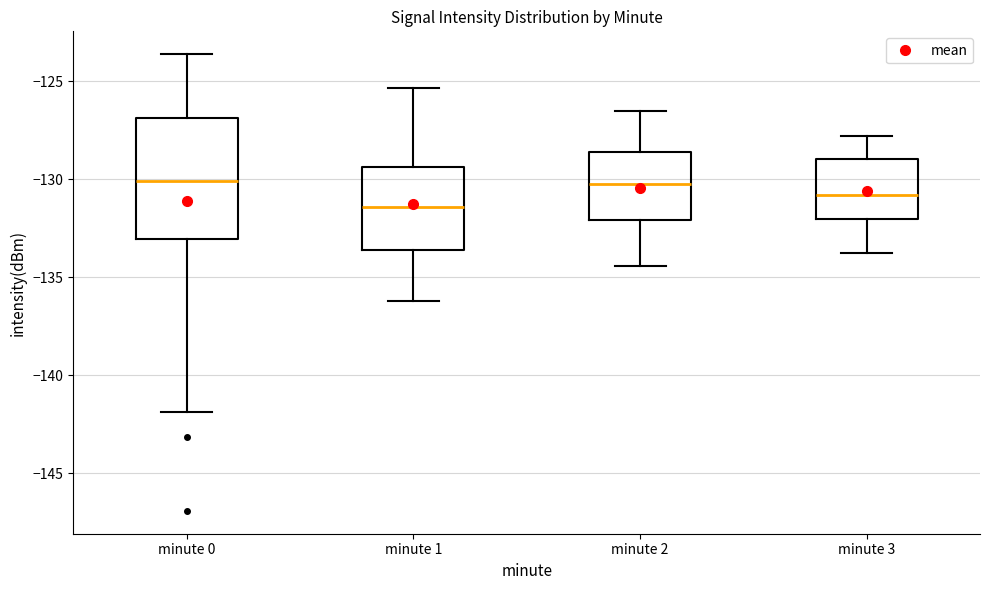

Reading left to right, transcribe this box plot: for each box, give where its median line is, the range the box spans, and where its two whiskers end, as read against the y-axis. The values are not printed on the chart, so give them approximately, as read against the axis.

minute 0: median -130.0, box -133.0 to -127.0, whiskers -142.0 to -123.5
minute 1: median -131.5, box -133.5 to -129.5, whiskers -136.0 to -125.5
minute 2: median -130.5, box -132.0 to -128.5, whiskers -134.5 to -126.5
minute 3: median -131.0, box -132.0 to -129.0, whiskers -134.0 to -128.0